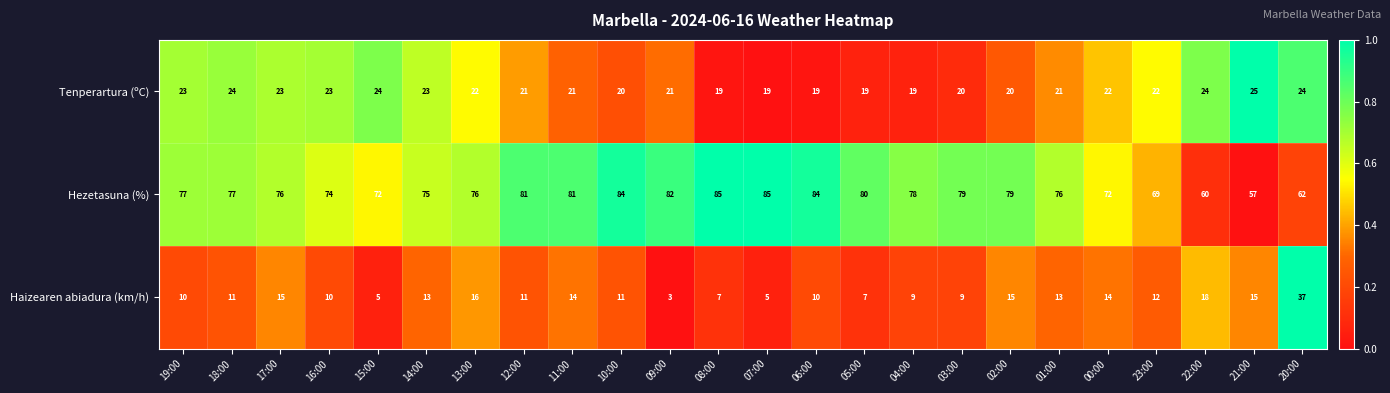

What is the difference between the highest and lowest values at 04:00?

69